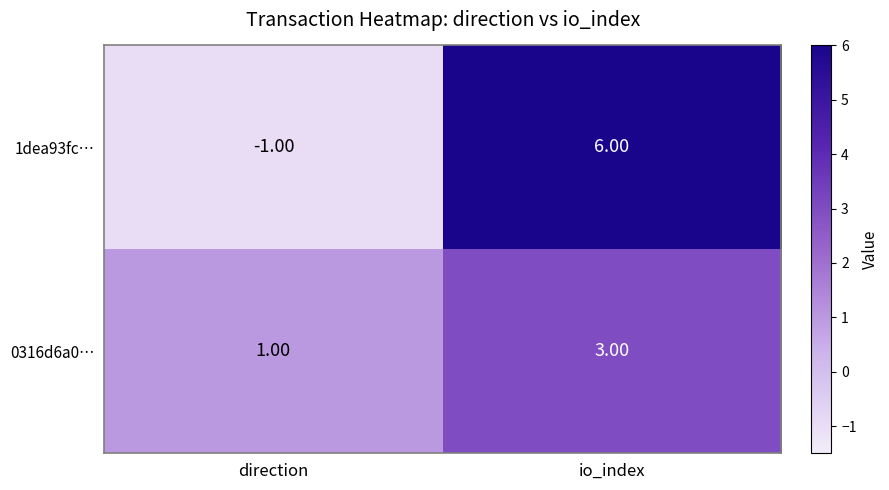

Which series has the widest spread of values?

1dea93fc…